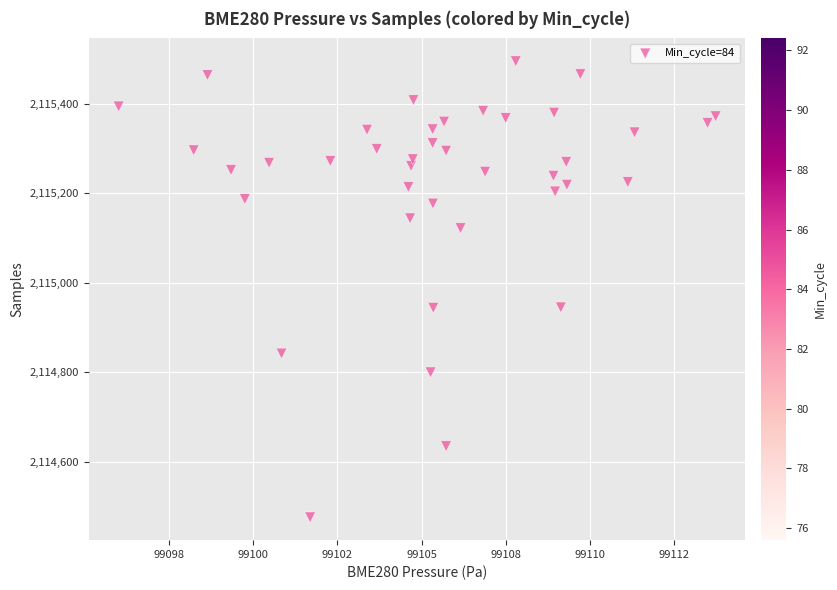

What is the range of Y values (max minus min)?

1019